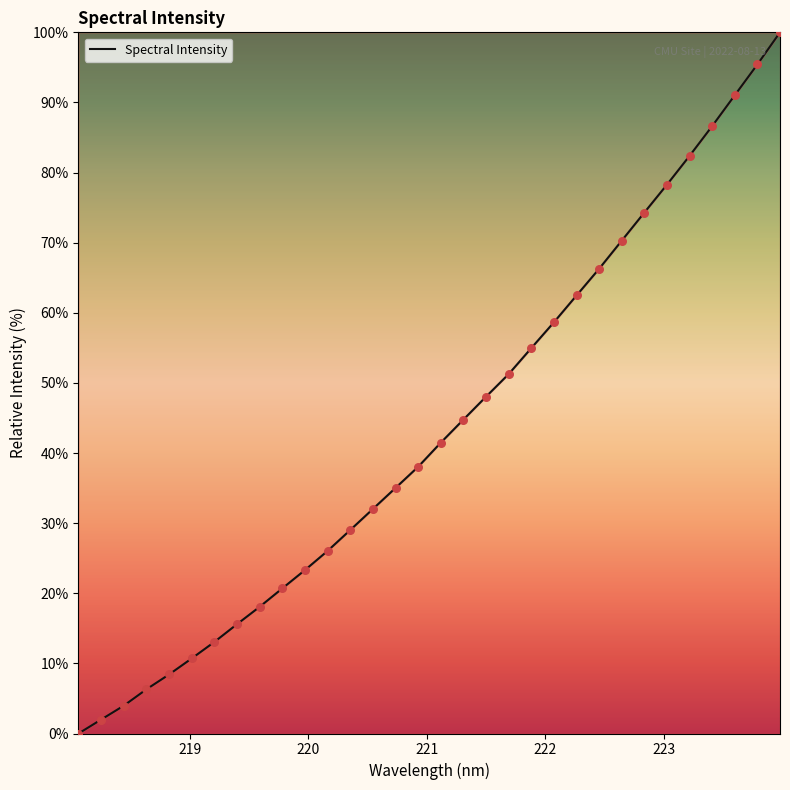

What is the difference between the maximum and minimum values?

100.0